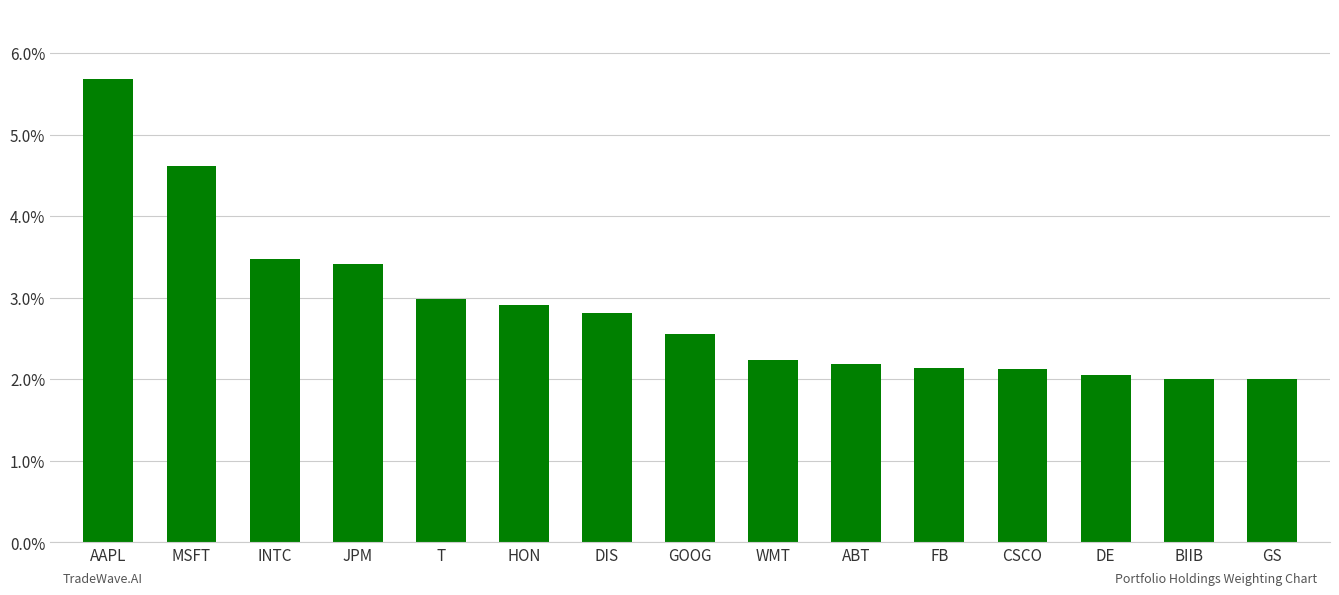

What is the smallest value displayed?

2.0